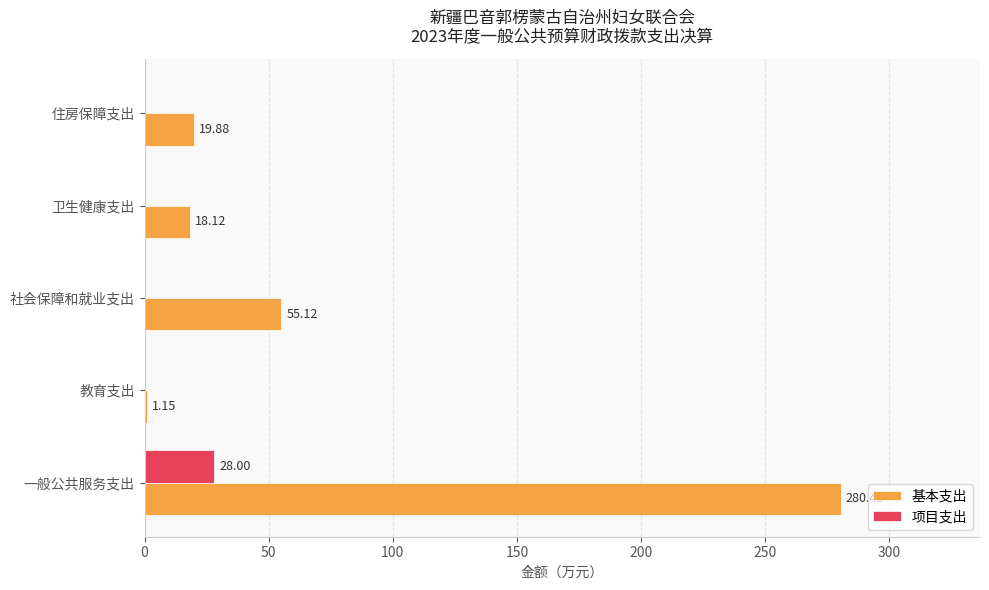

At which category is the sum across all series the highest?

一般公共服务支出